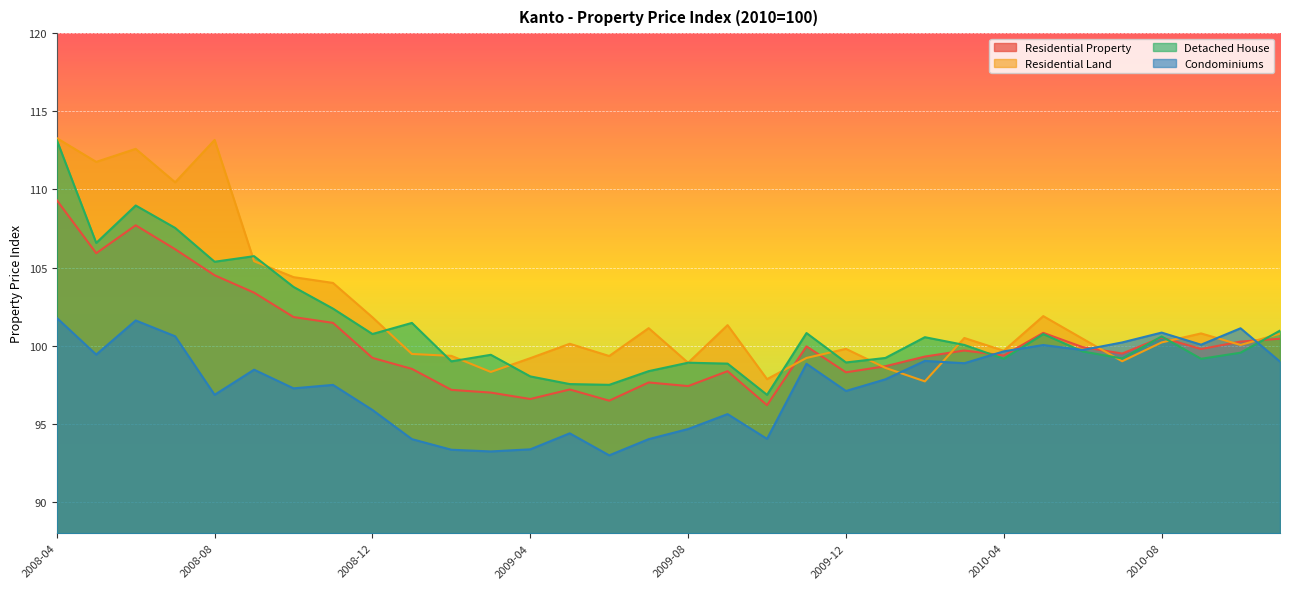

What value does the Detached House series have at 2010-06?

99.6